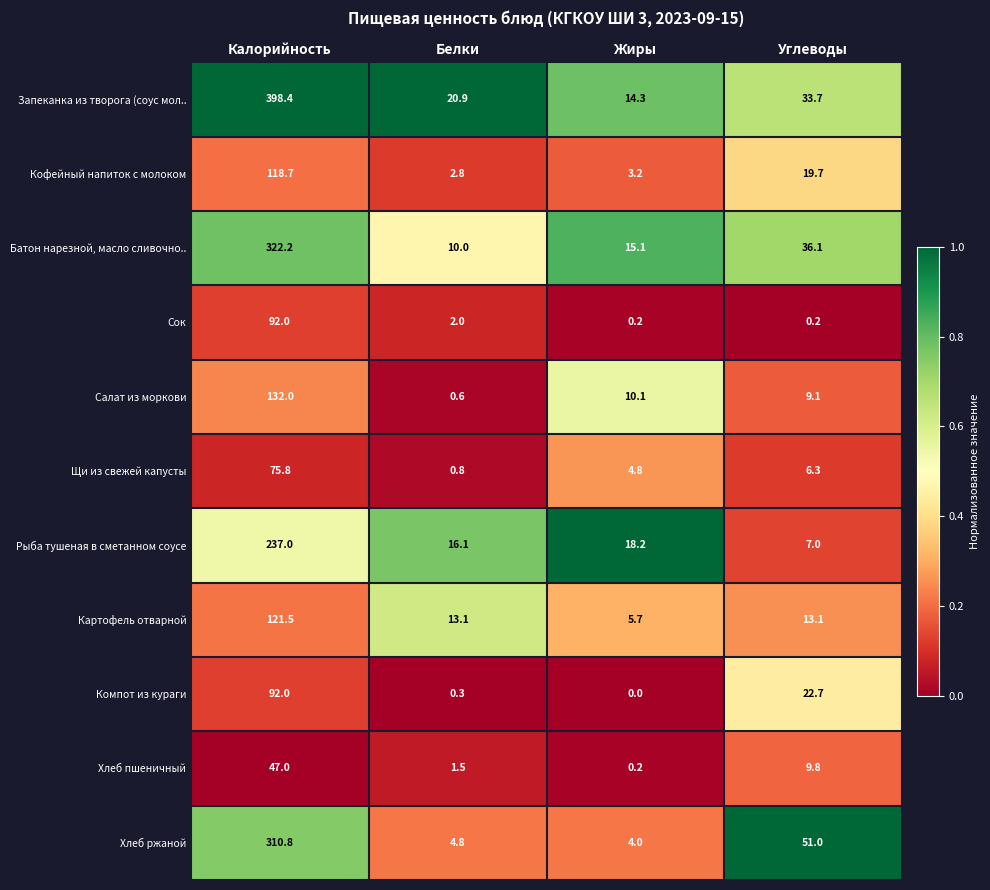

At how many categories does at least one series exceed 0?

4